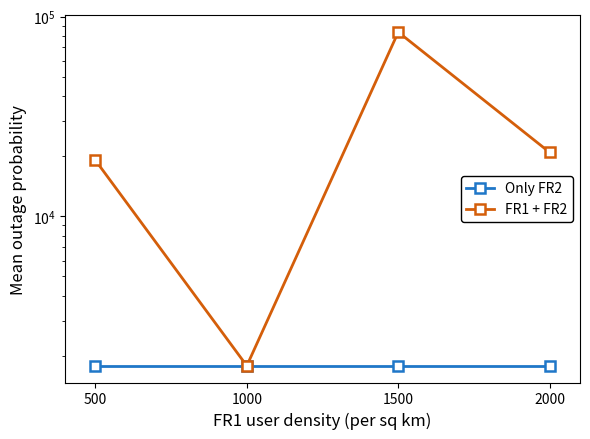

What value does the Only FR2 series have at 2000?

1784